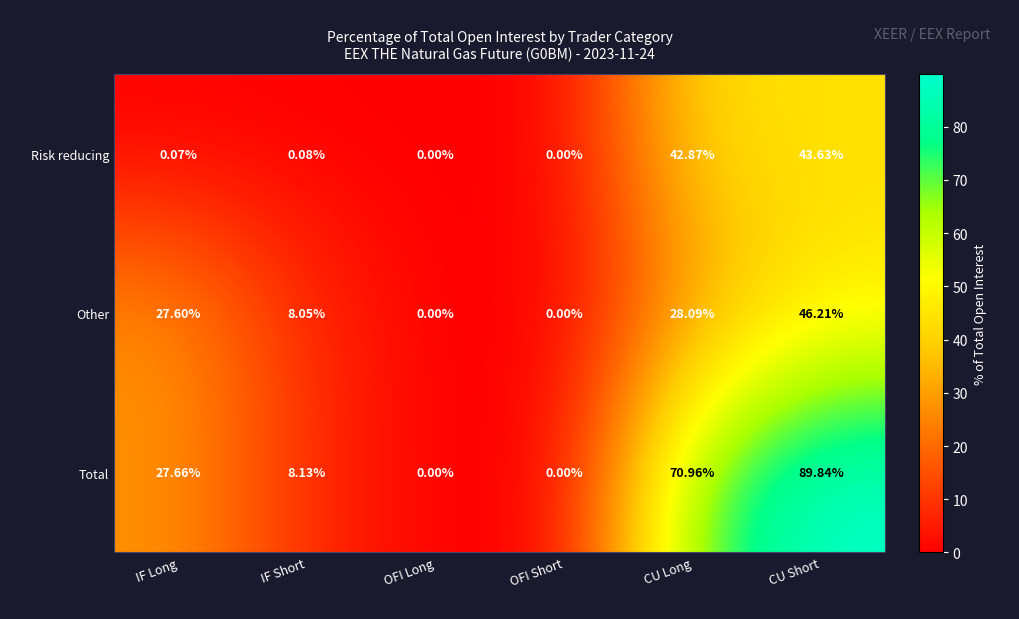

At which label does Other first exceed 27?

IF Long